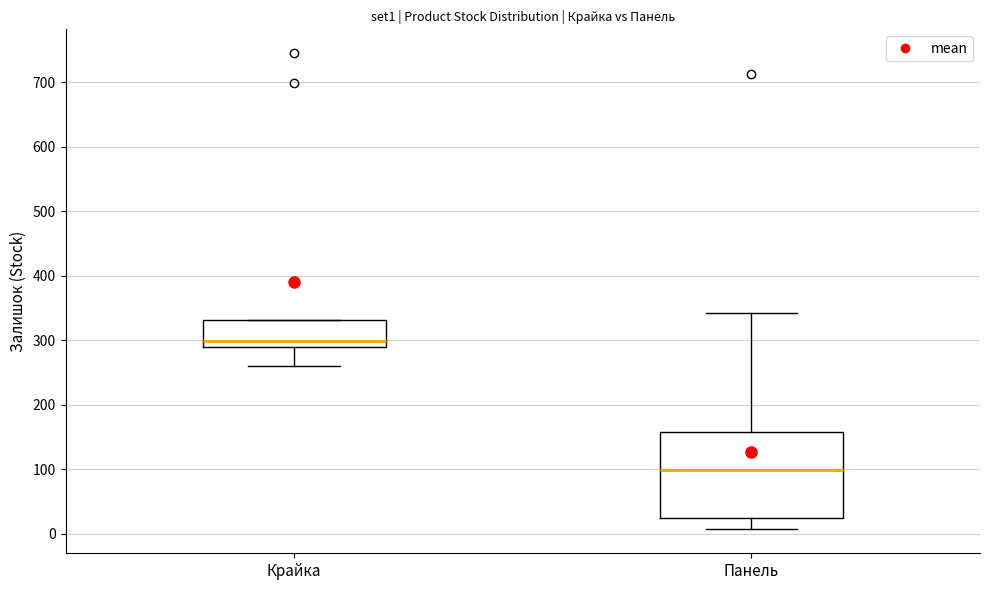

Reading left to right, transcribe this box plot: for each box, give where its median line is, the range the box spans, and where its two whiskers end, as read against the y-axis. The values are not printed on the chart, so give them approximately, as read against the axis.

Крайка: median 300, box 290 to 330, whiskers 260 to 330
Панель: median 100, box 20 to 160, whiskers 10 to 340